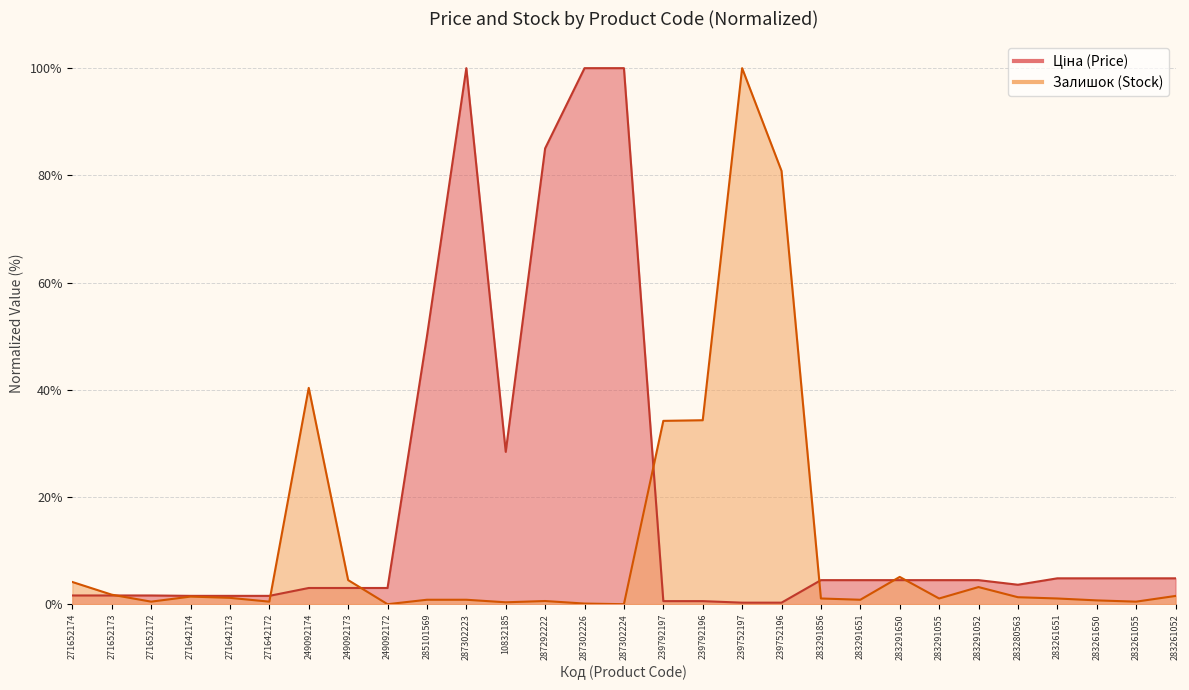

What is the total value across all series at 283261052?

6.4